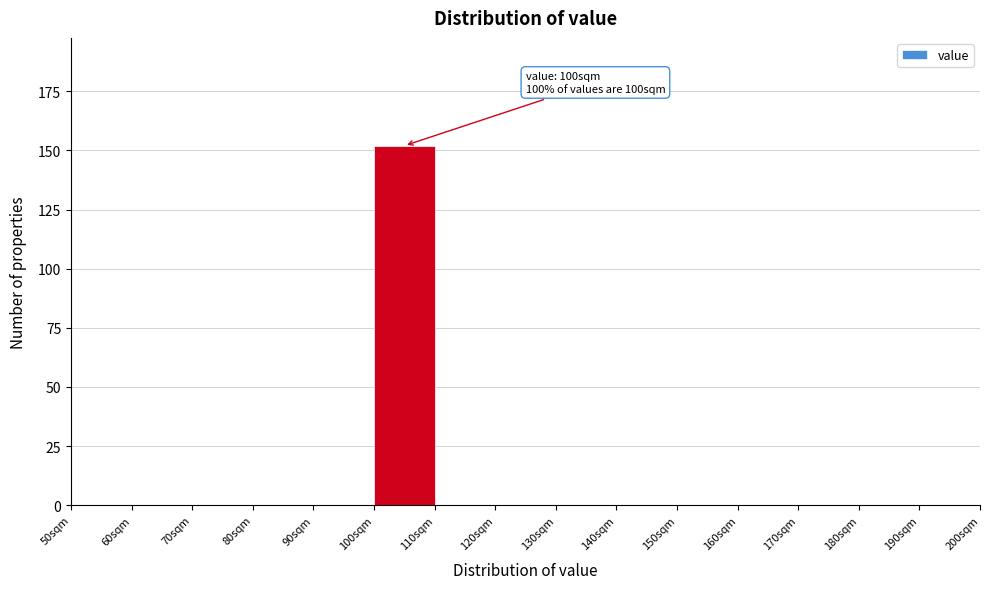

Which range on the x-axis has the tallest bar?

100 to 110